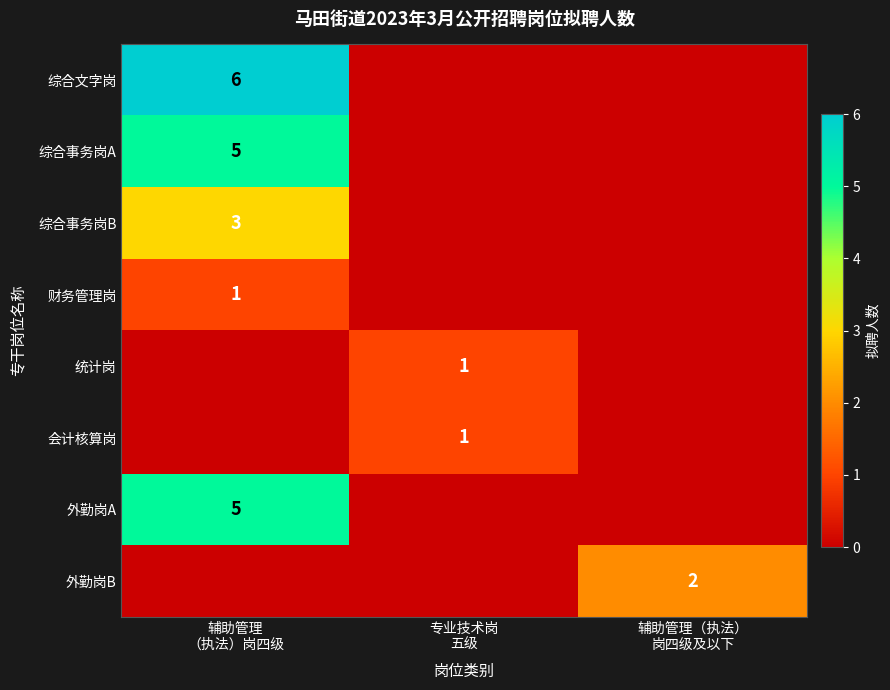

What is the difference between the maximum and minimum values in the 会计核算岗 series?

1